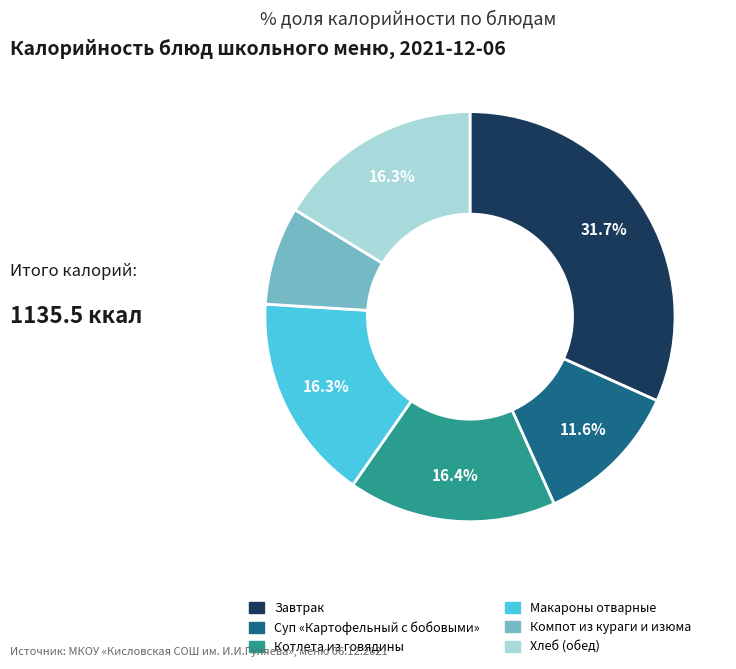

Approximately how many times larger is the value at Суп «Картофельный с бобовыми» compared to Компот из кураги и изюма?

1.5